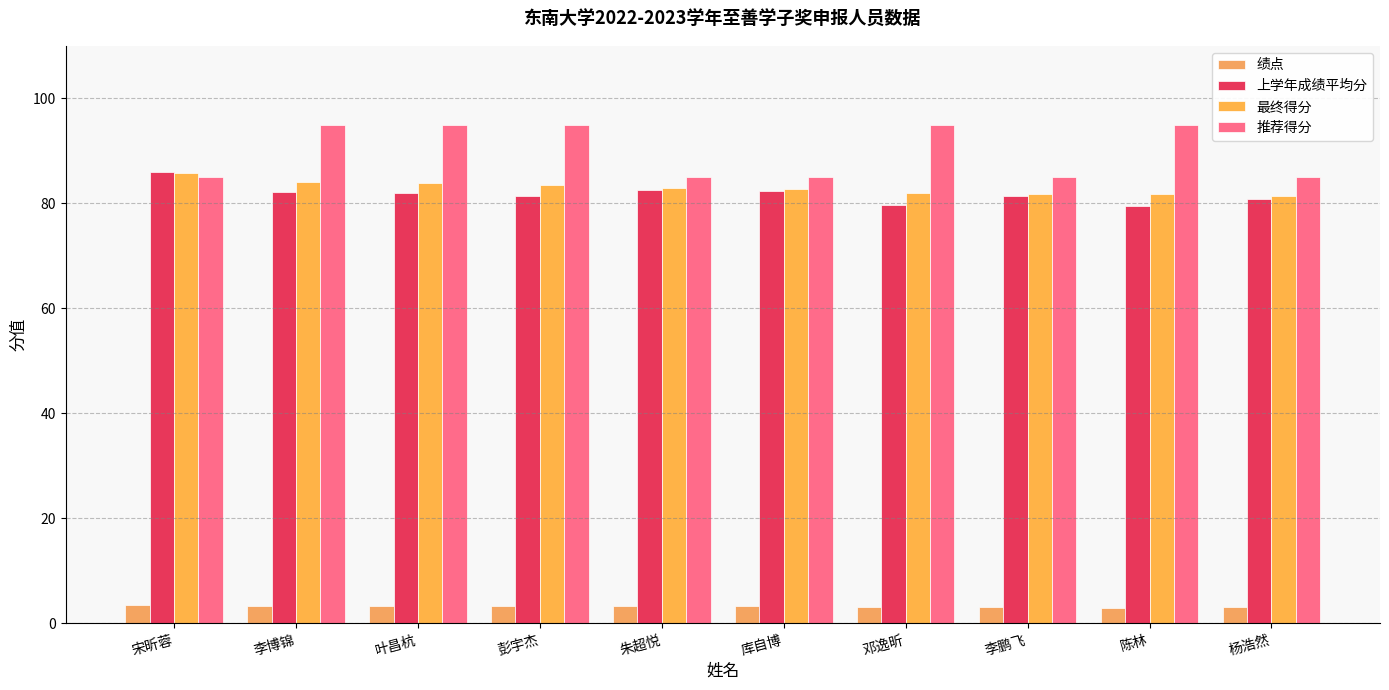

The value of 推荐得分 at 宋昕蓉 is 85.0. True or false?

True